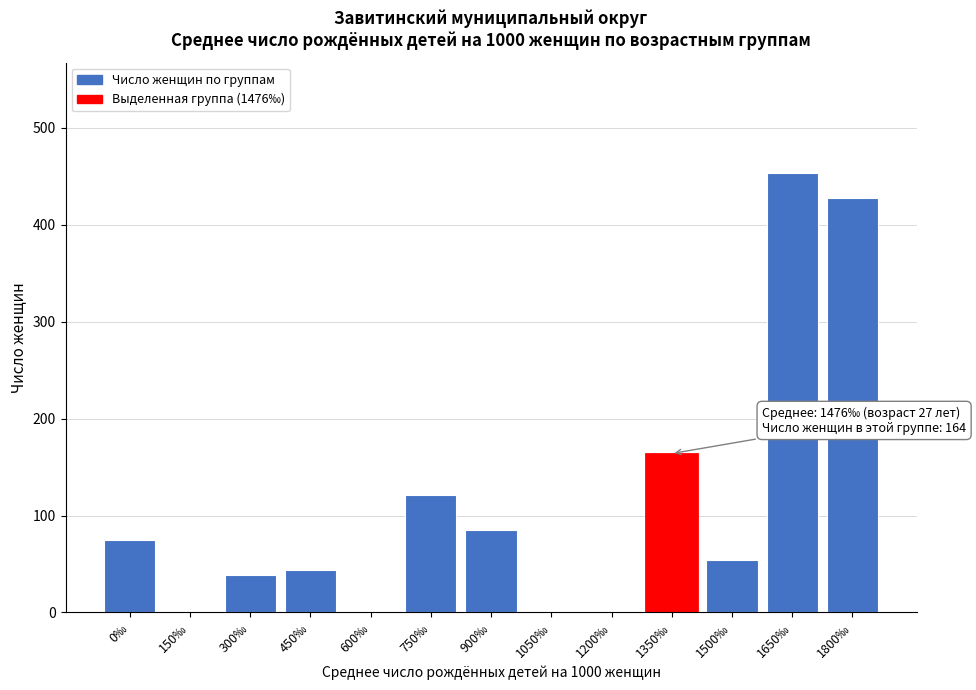

Reading left to right, transcribe all the data shown in this chart.

0‰=75	150‰=0	300‰=39	450‰=44	600‰=0	750‰=121	900‰=85	1050‰=0	1200‰=0	1350‰=164	1500‰=54	1650‰=454	1800‰=428